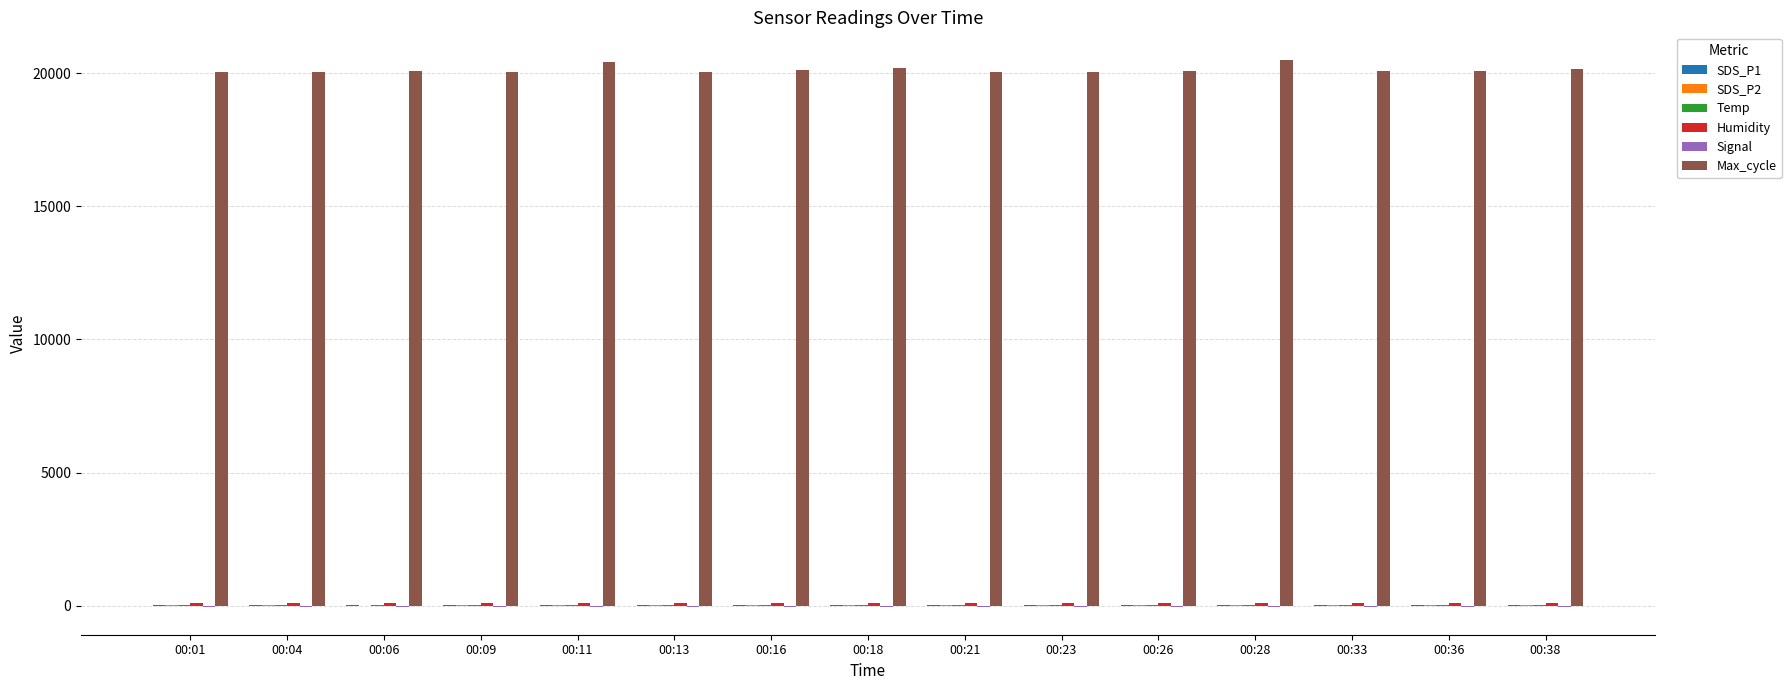

What is the maximum value shown in the chart?

20514.0